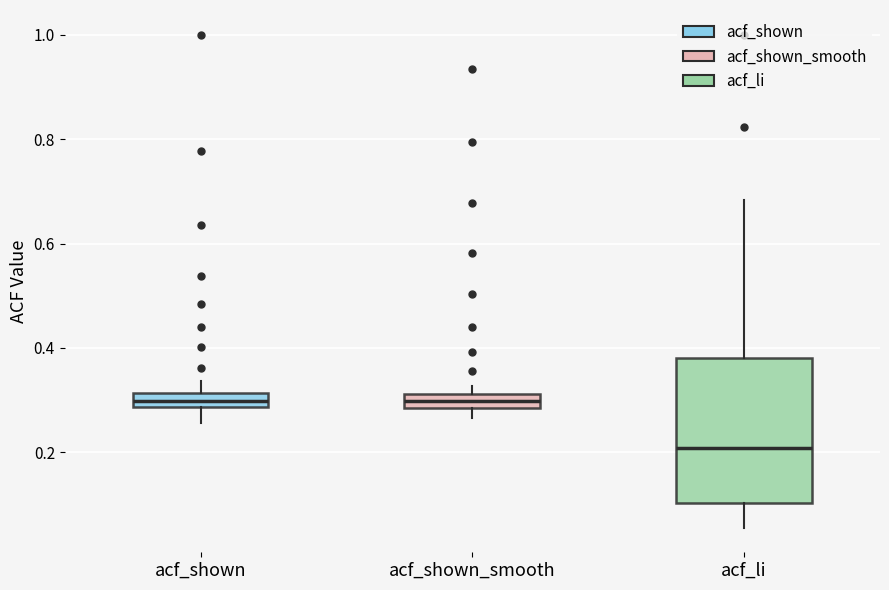

Which box is the tallest, from its lower edge to its upper edge?

acf_li